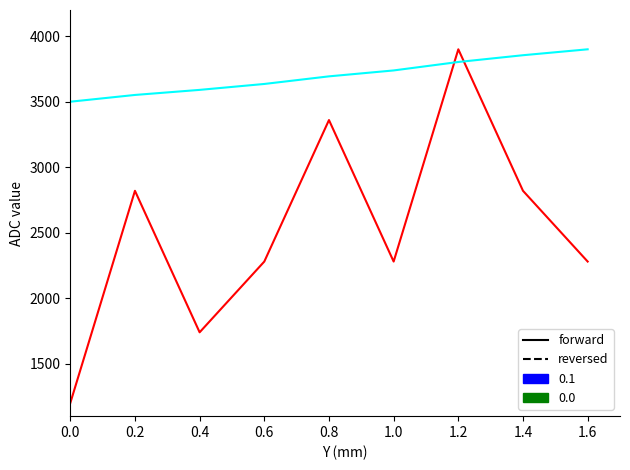

True or false: reversed and forward cross at least once.

True